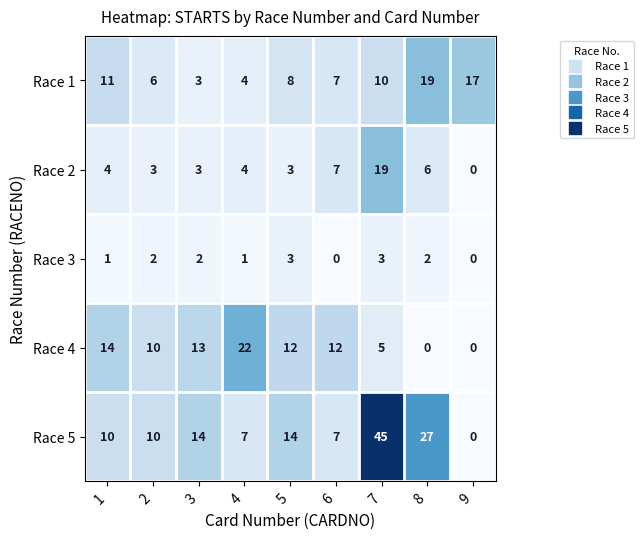

What is the difference between the maximum and minimum values in the Race 4 series?

22